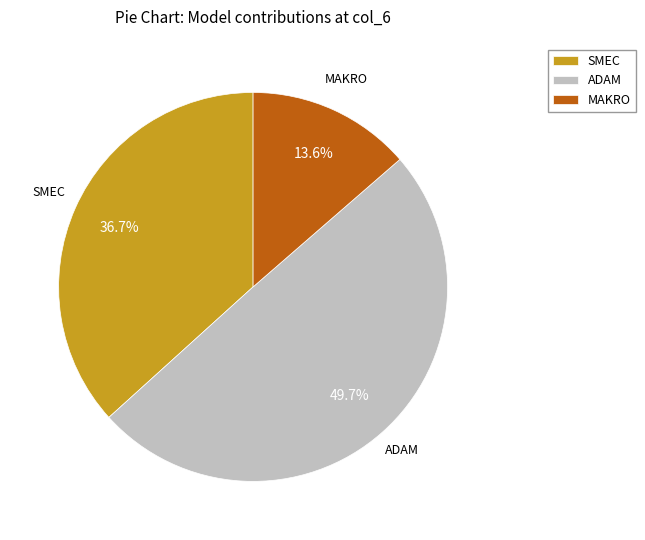

Which slice is the largest?

ADAM